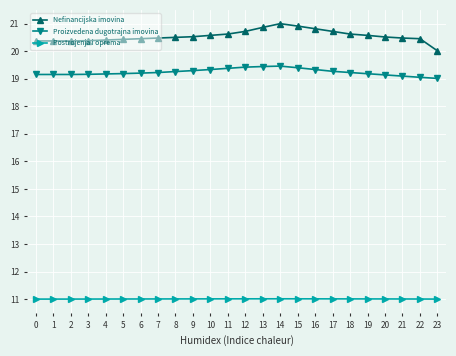

What is the total value across all series at 16?

51.2